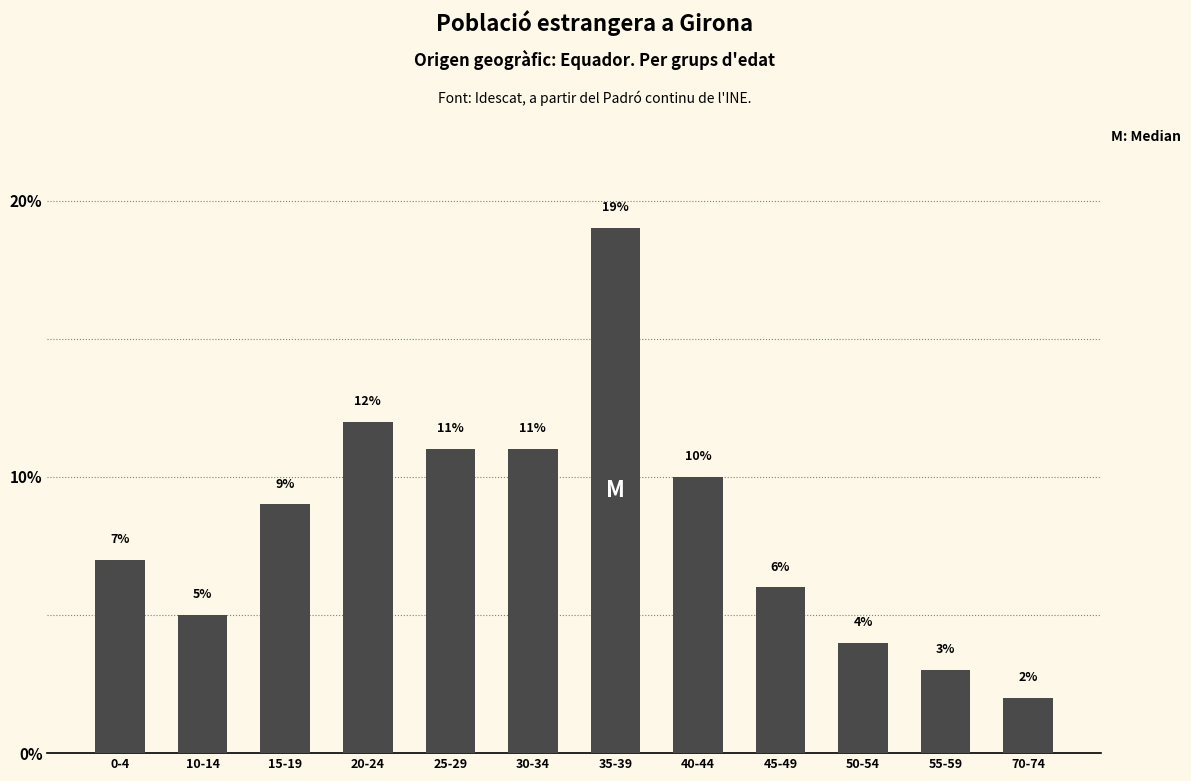

Which category has the highest value across all series?

35-39